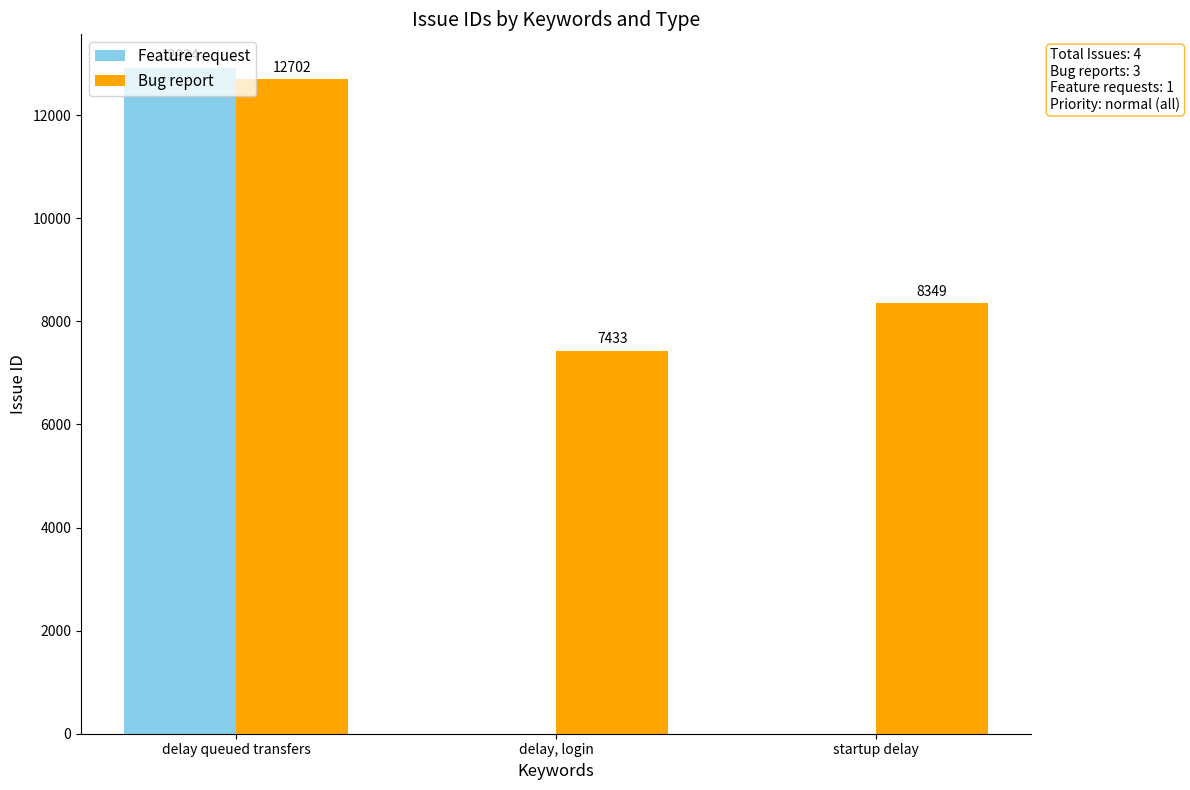

How many distinct data groups are displayed?

2